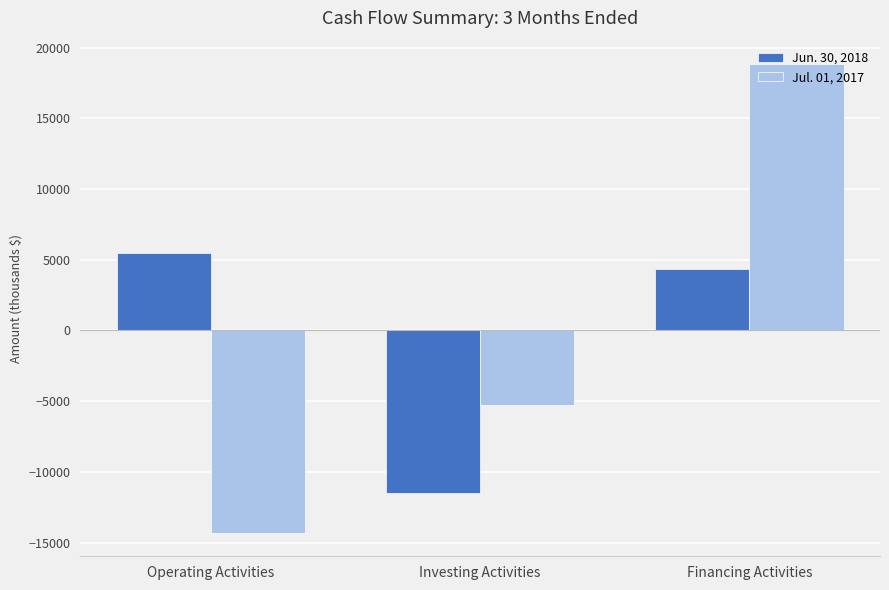

Does the chart contain stacked bars?

No